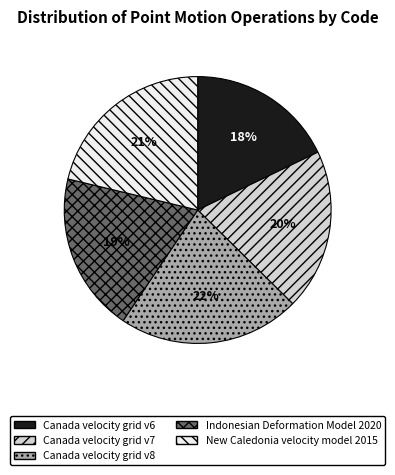

Which slice is the smallest?

Canada velocity grid v6